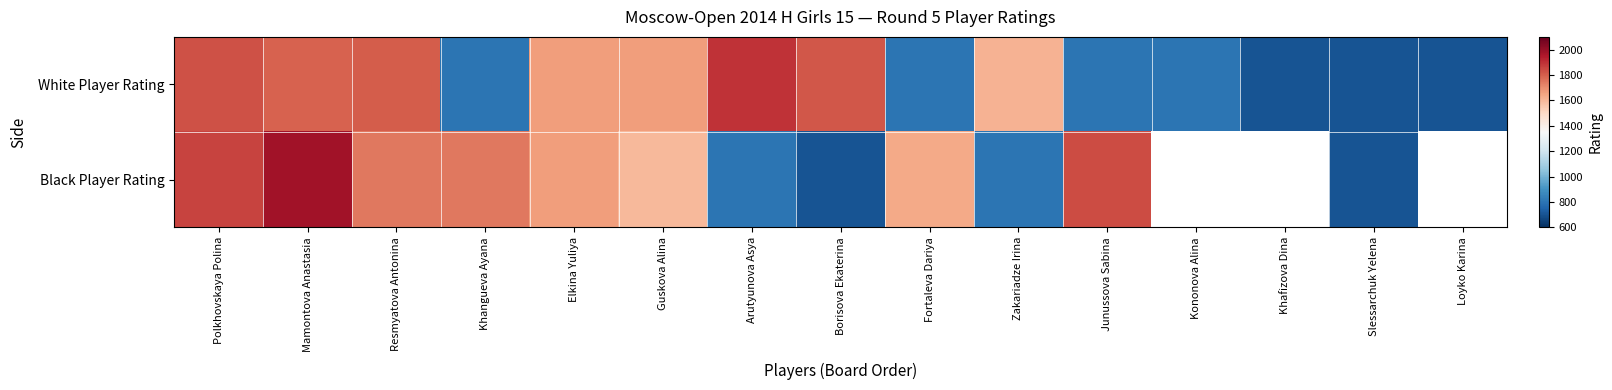

At which label does White Player Rating first exceed 1611?

Polkhovskaya Polina